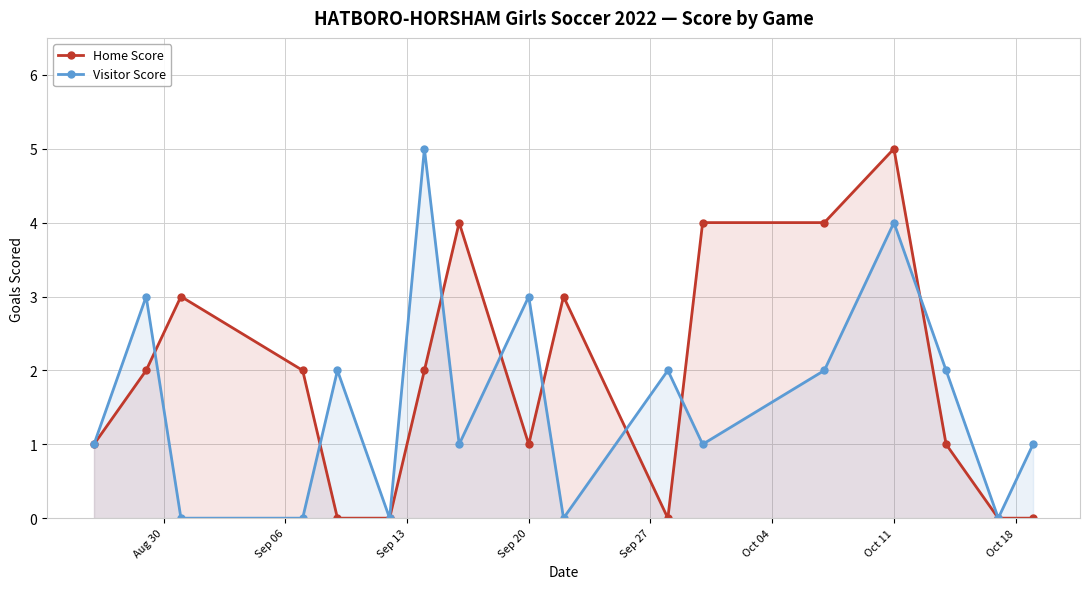

What is the average value of the Home Score series?

2